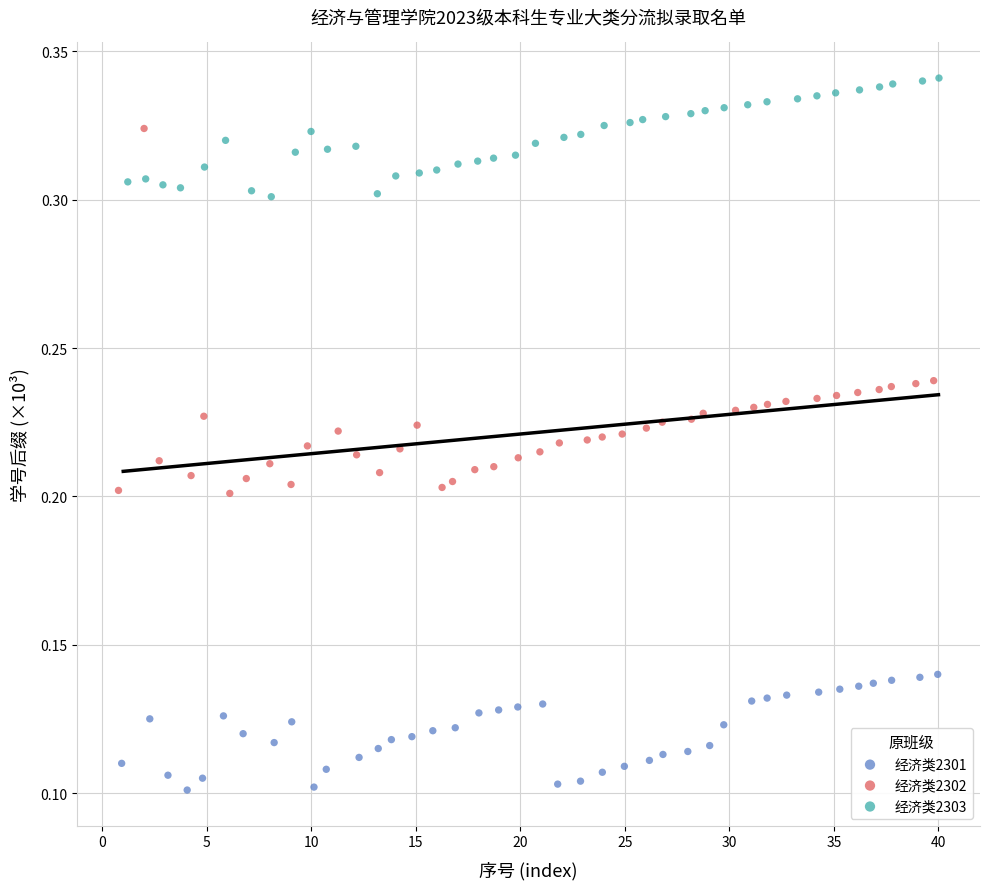

What are all the series names shown in the legend?

经济类2301, 经济类2302, 经济类2303